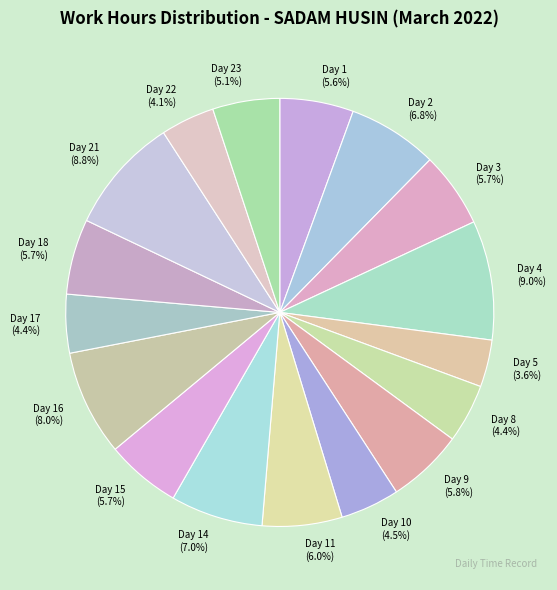

To the nearest percent, what portion does Day 1 represent?

6%